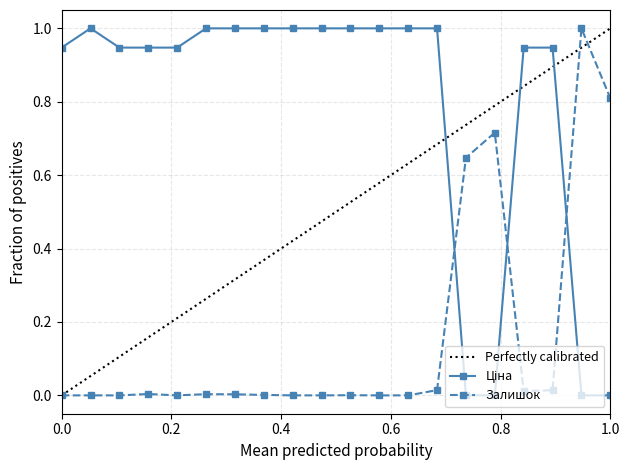

Does the chart have visible grid lines?

Yes